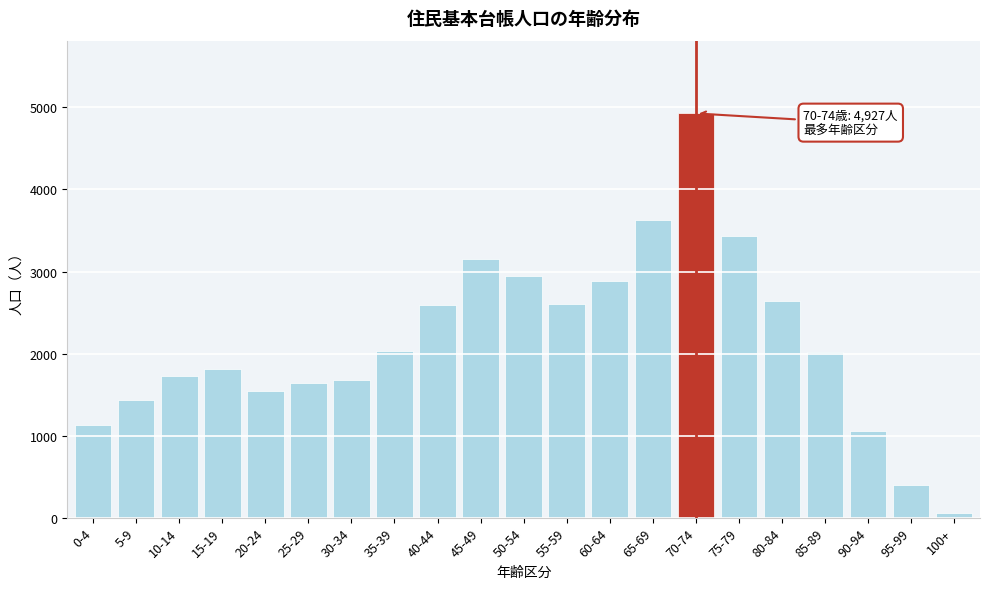

What is the label of the 10th bar from the right?

55-59